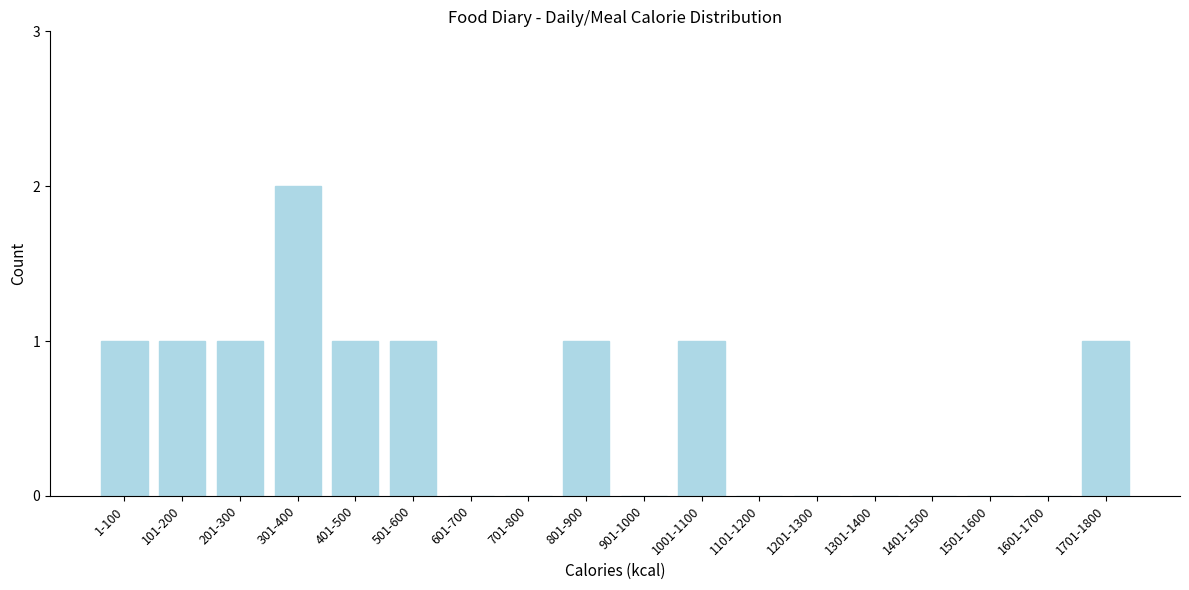

Reading left to right, what are all the values shown in this chart?

1-100=1	101-200=1	201-300=1	301-400=2	401-500=1	501-600=1	601-700=0	701-800=0	801-900=1	901-1000=0	1001-1100=1	1101-1200=0	1201-1300=0	1301-1400=0	1401-1500=0	1501-1600=0	1601-1700=0	1701-1800=1